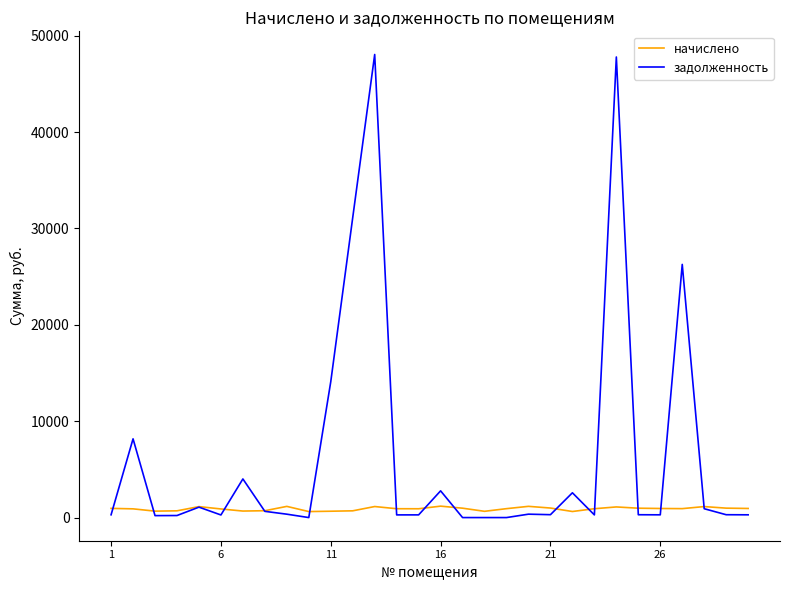

Which series has the largest total across all categories?

задолженность